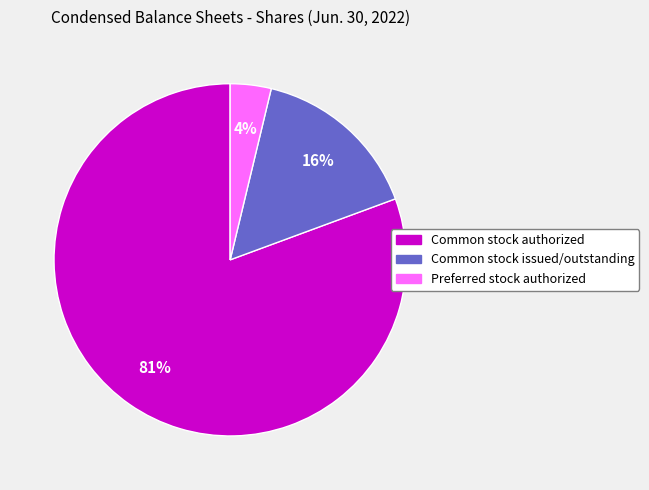

To the nearest percent, what is the difference between the Common stock issued/outstanding and Preferred stock authorized slice percentages?

12%